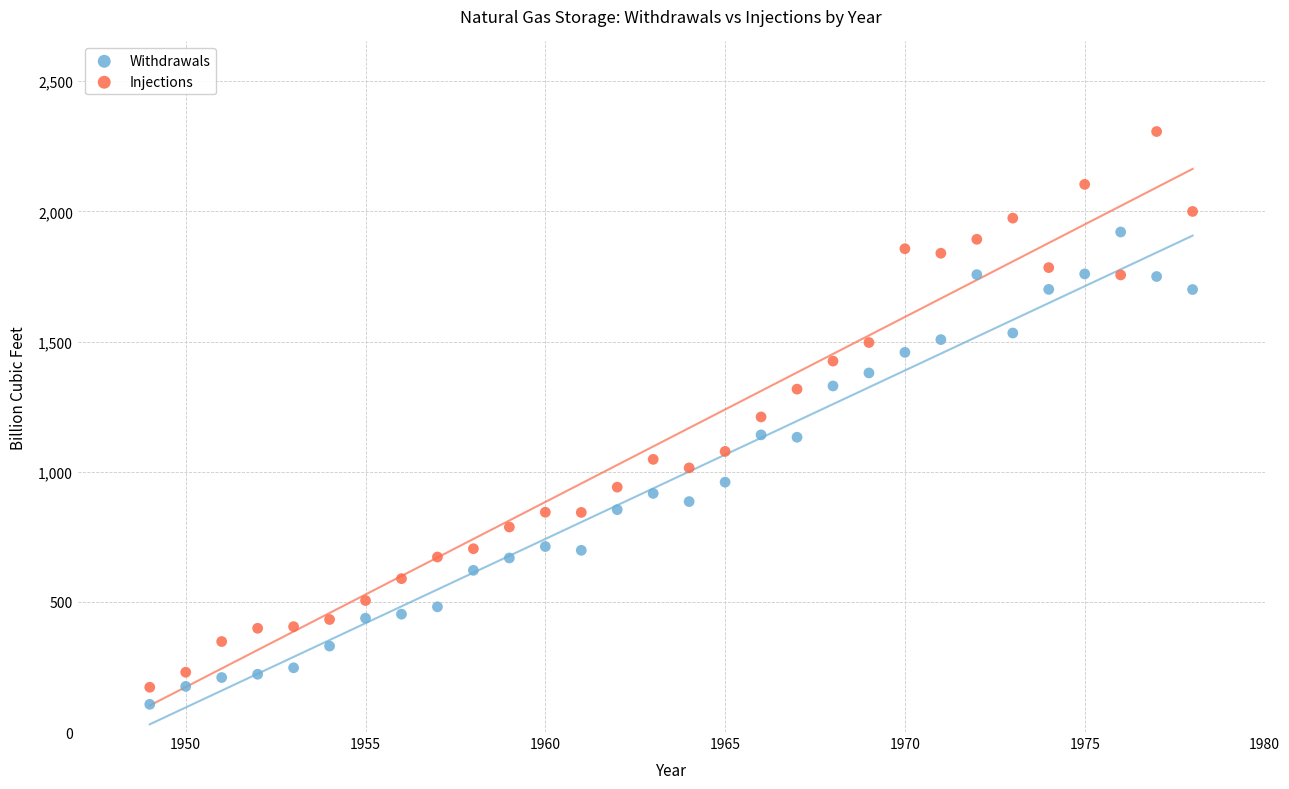

Across all data points, what is the range of X values (max minus min)?

29.0